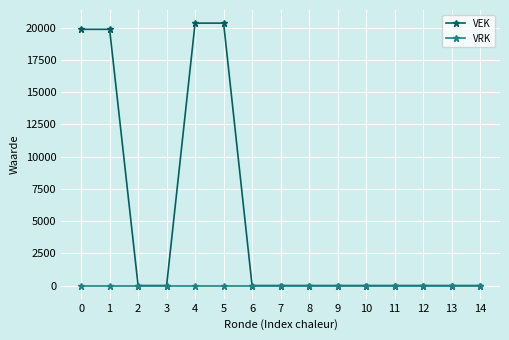

Reading left to right, transcribe all the data shown in this chart.

VEK: 19871	19871	0	0	20352	20352	0	0	0	0	0	0	0	0	0
VRK: 0	0	0	0	0	0	0	0	0	0	0	0	0	0	0